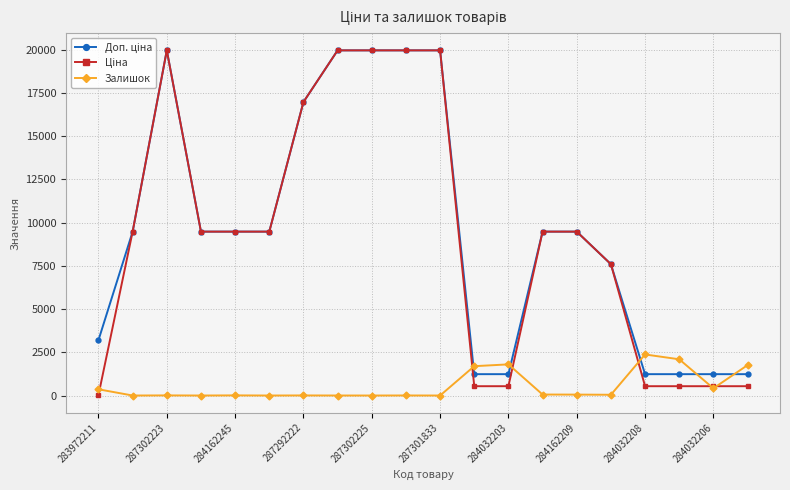

True or false: Залишок has more than 0 points higher than both neighbors.

True